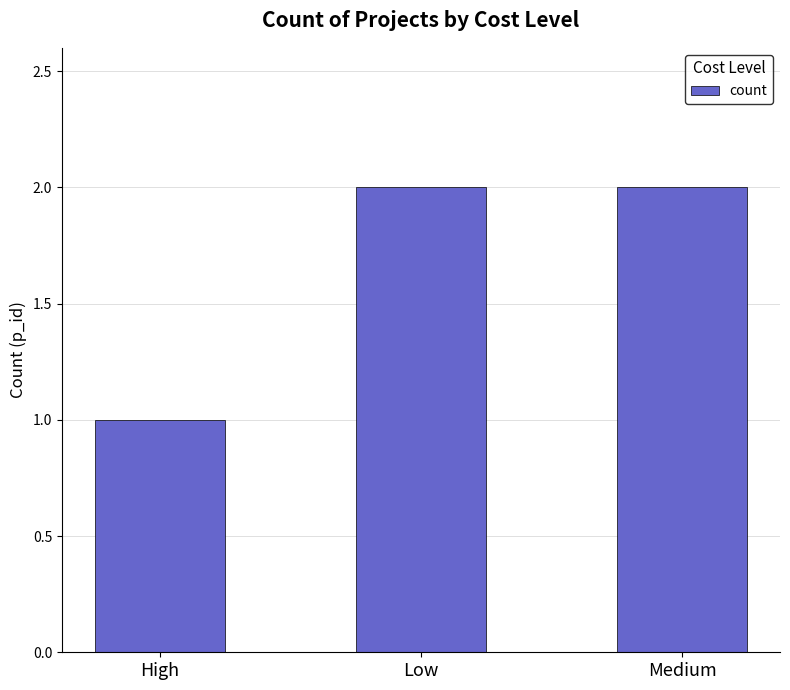

How many series are shown in this chart?

1